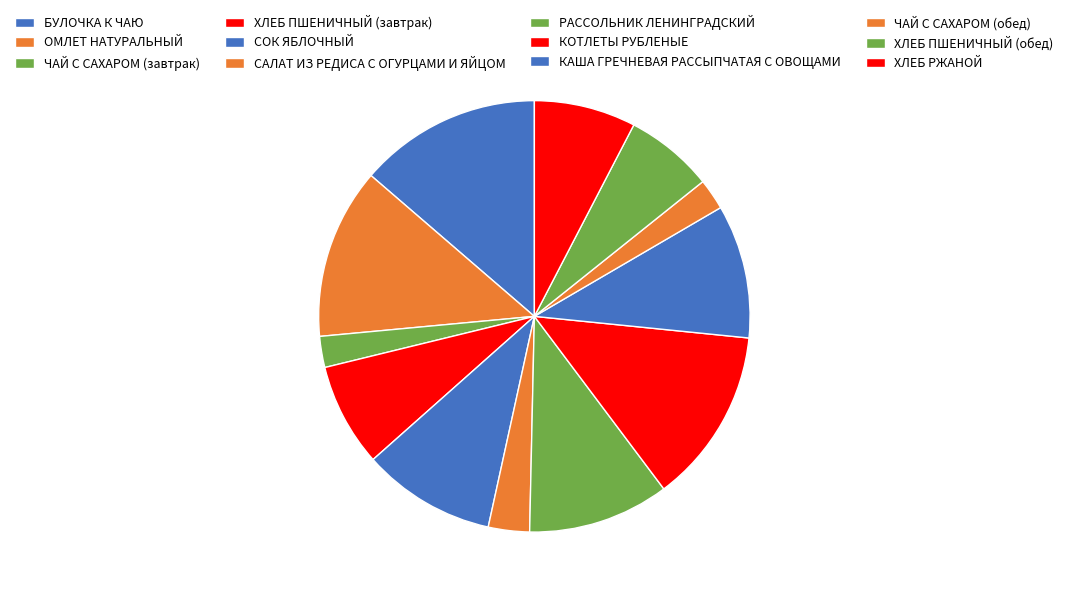

Rank the categories by value from highest to lowest.

БУЛОЧКА К ЧАЮ, КОТЛЕТЫ РУБЛЕНЫЕ, ОМЛЕТ НАТУРАЛЬНЫЙ, РАССОЛЬНИК ЛЕНИНГРАДСКИЙ, СОК ЯБЛОЧНЫЙ, КАША ГРЕЧНЕВАЯ РАССЫПЧАТАЯ С ОВОЩАМИ, ХЛЕБ ПШЕНИЧНЫЙ (завтрак), ХЛЕБ РЖАНОЙ, ХЛЕБ ПШЕНИЧНЫЙ (обед), САЛАТ ИЗ РЕДИСА С ОГУРЦАМИ И ЯЙЦОМ, ЧАЙ С САХАРОМ (завтрак), ЧАЙ С САХАРОМ (обед)